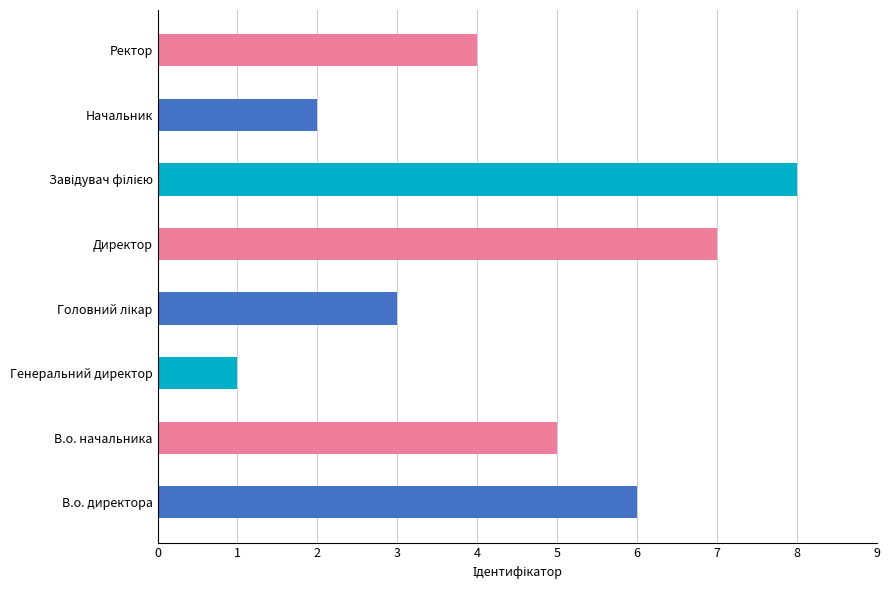

What is the sum of the values at Начальник and Ректор?

6